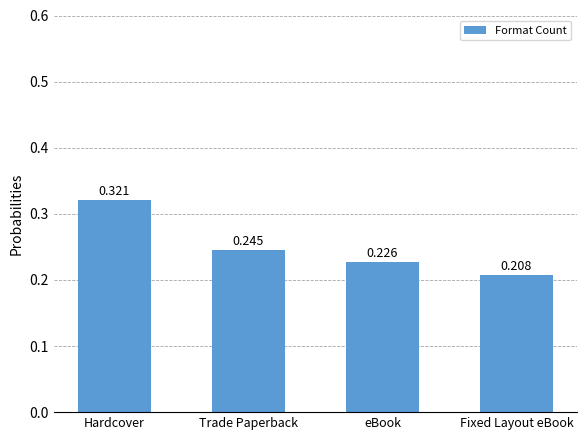

Between Hardcover and eBook, which is larger?

Hardcover